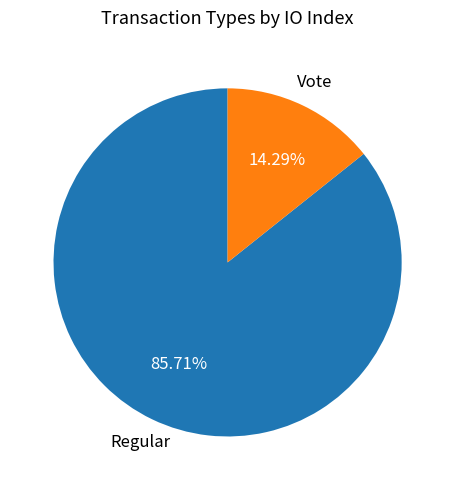

How many segments does this pie chart have?

2